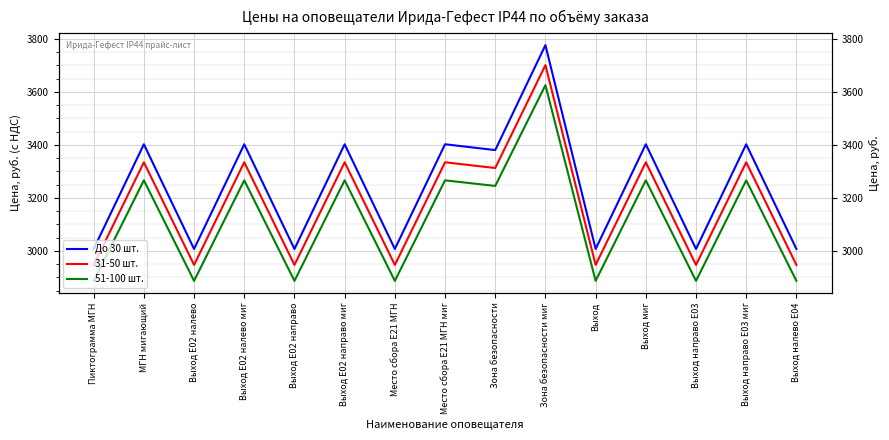

Where is the first local maximum for До 30 шт.?

МГН мигающий